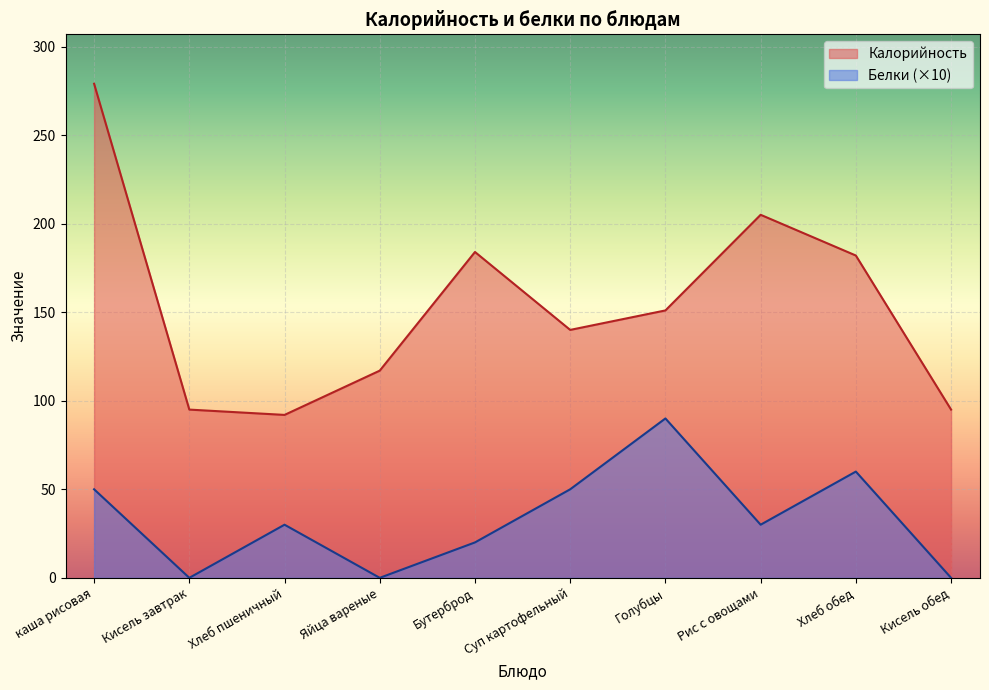

At which category is the sum across all series the highest?

каша рисовая